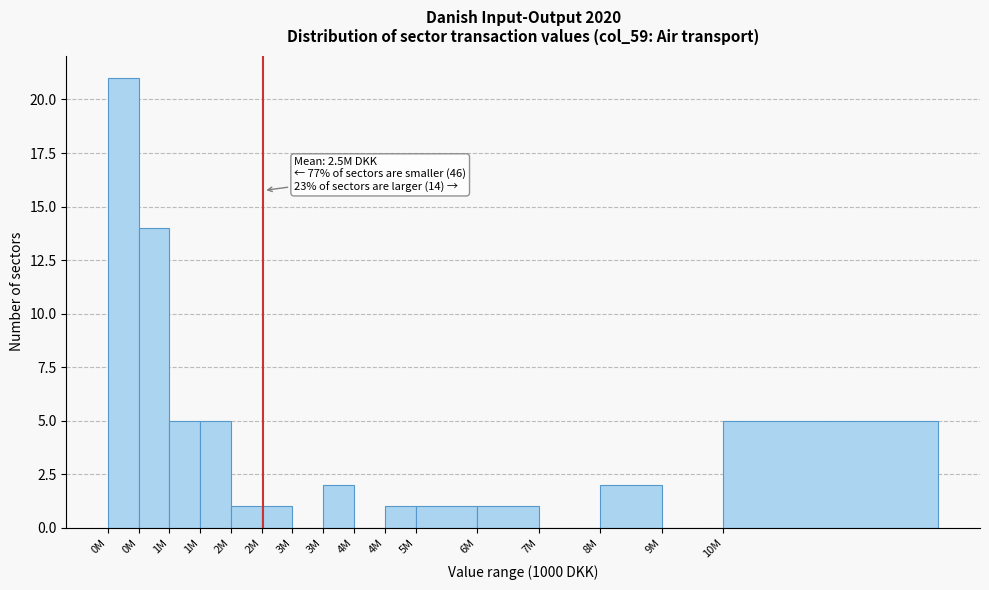

How many series are shown in this chart?

1